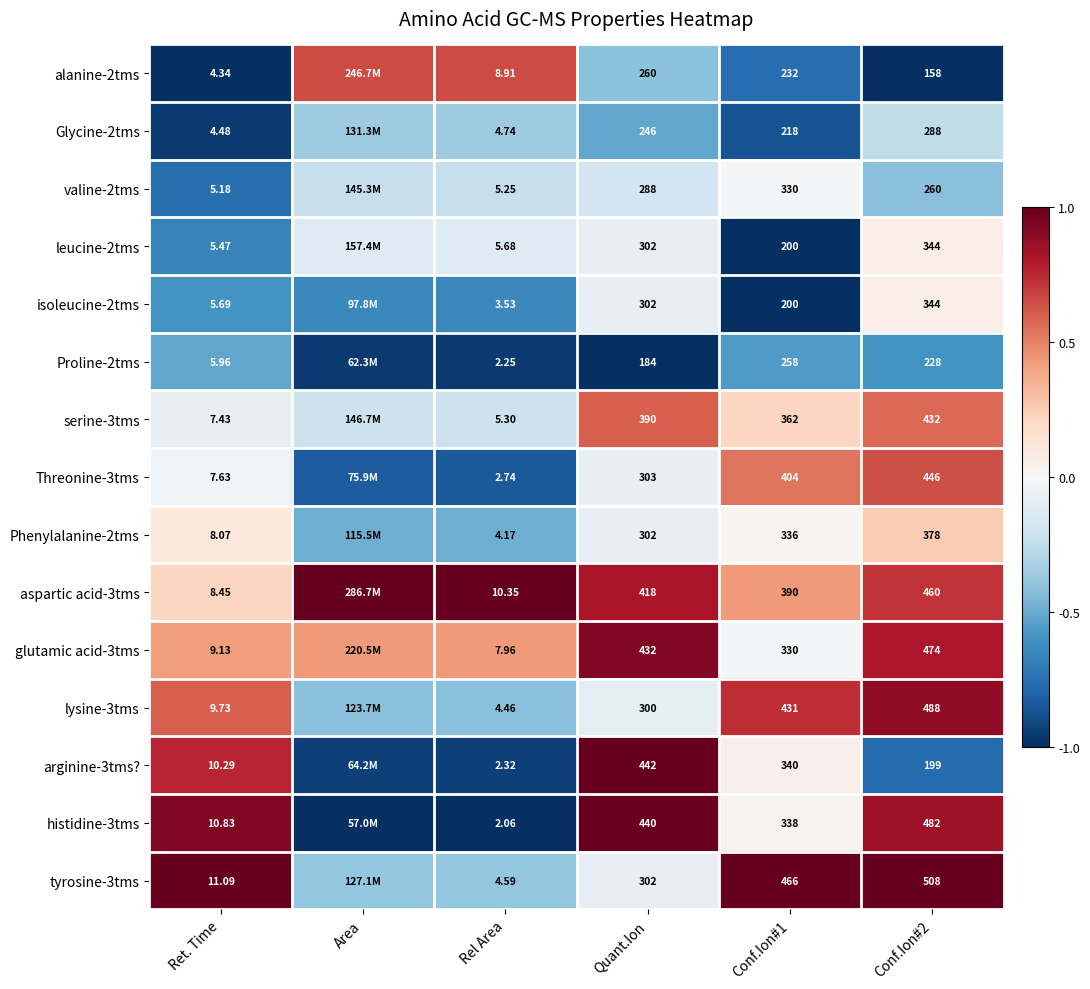

Is the value of arginine-3tms? at Rel Area greater than the value of Threonine-3tms at Conf.Ion#1?

No